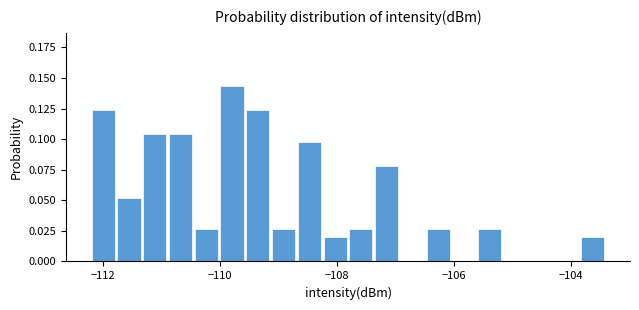

Read against the x-axis, roughly where is the centre of the tallest bar?

-109.8